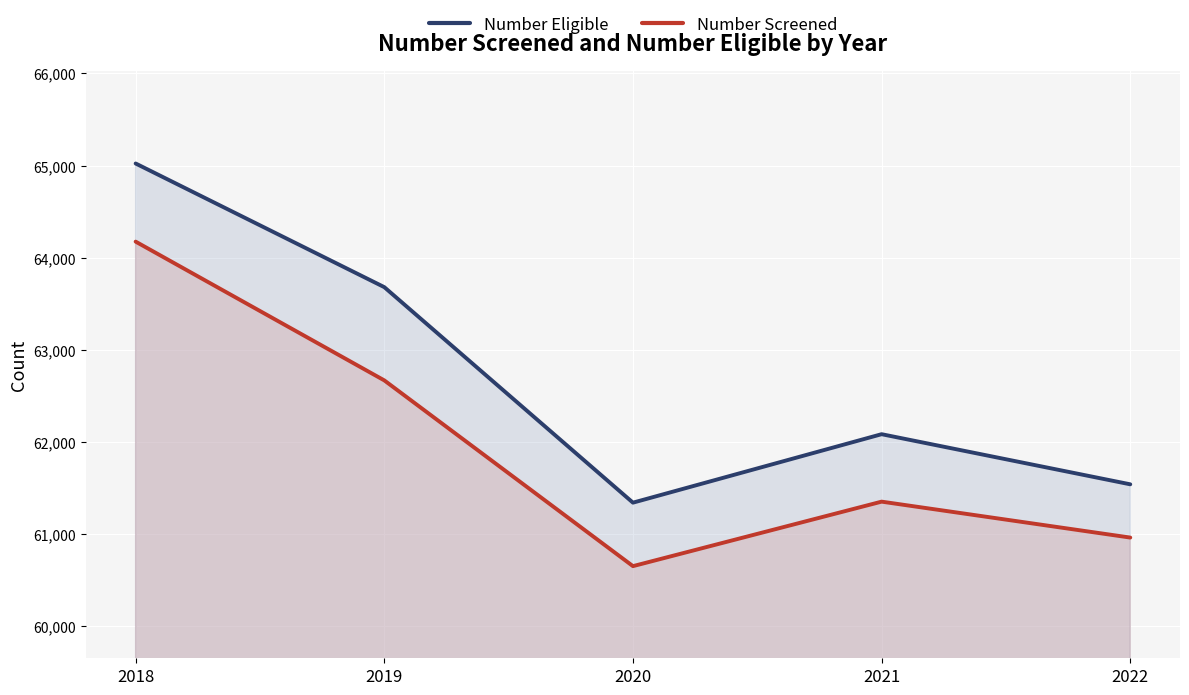

In Number Eligible, how many points are higher than both neighbors (excluding endpoints)?

1